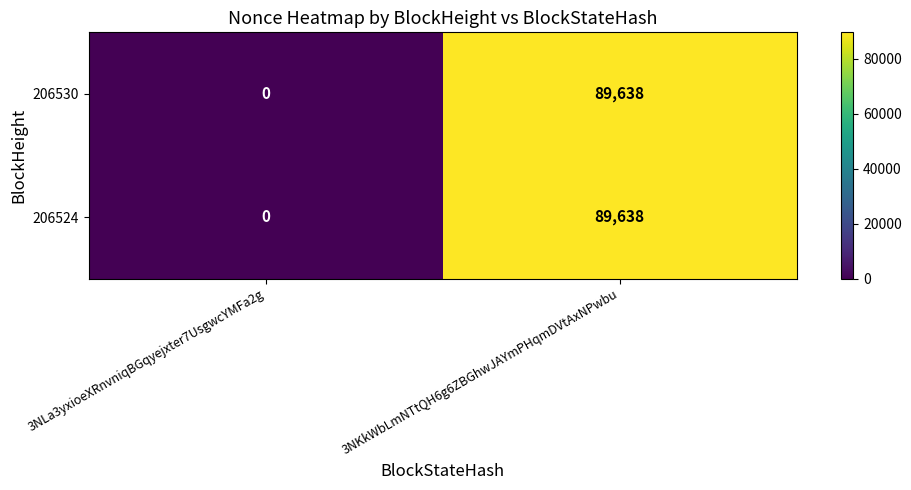

Reading left to right, extract all data points from this chart.

206530: 0	89638
206524: 0	89638